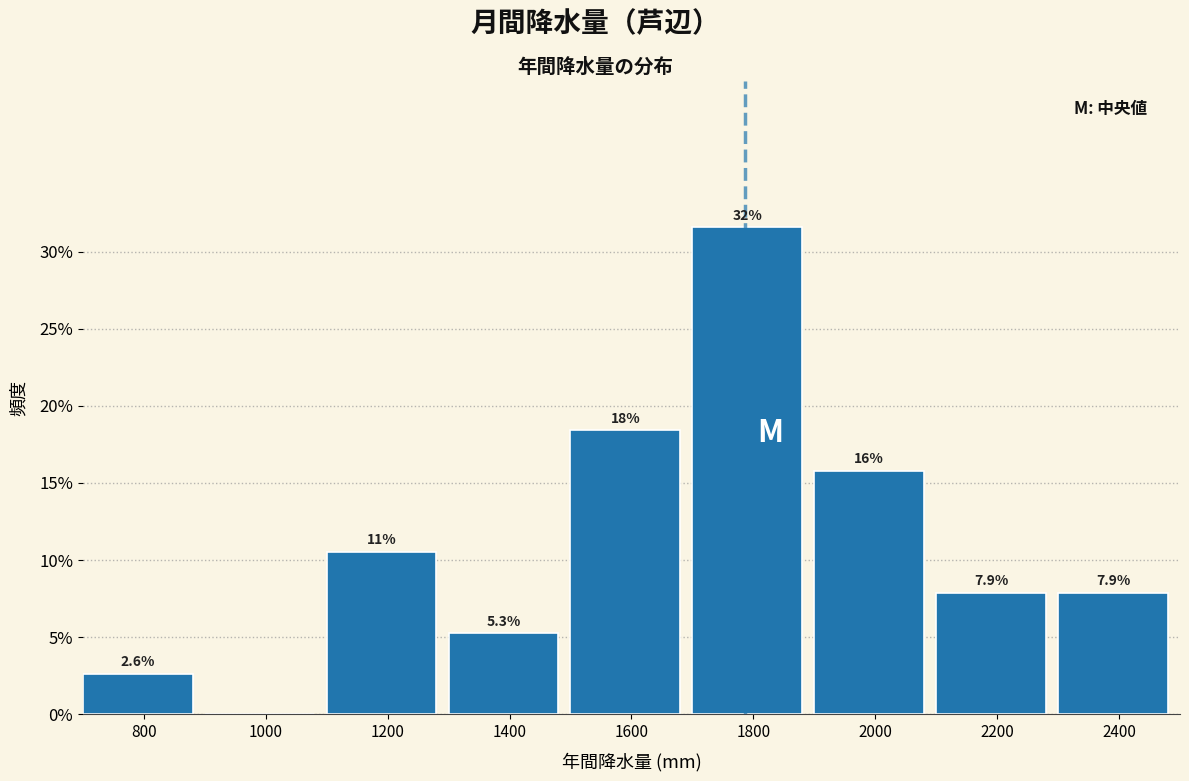

Reading left to right, list all the values displayed in this chart.

800=2.6	1000=0.0	1200=10.5	1400=5.3	1600=18.4	1800=31.6	2000=15.8	2200=7.9	2400=7.9